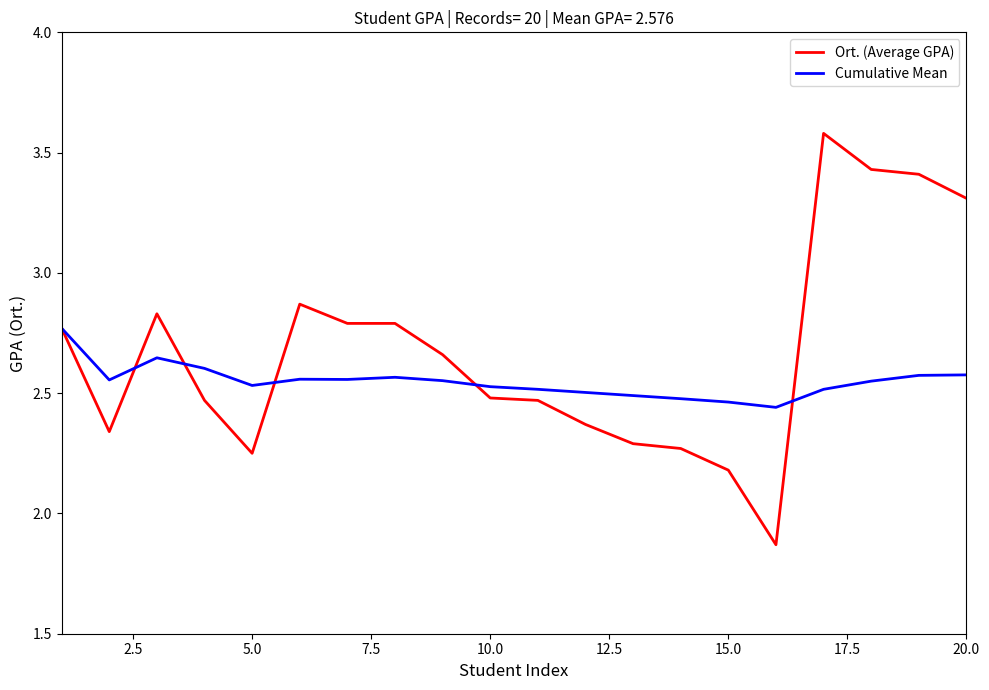

What is the maximum value for Ort. (Average GPA)?

3.6